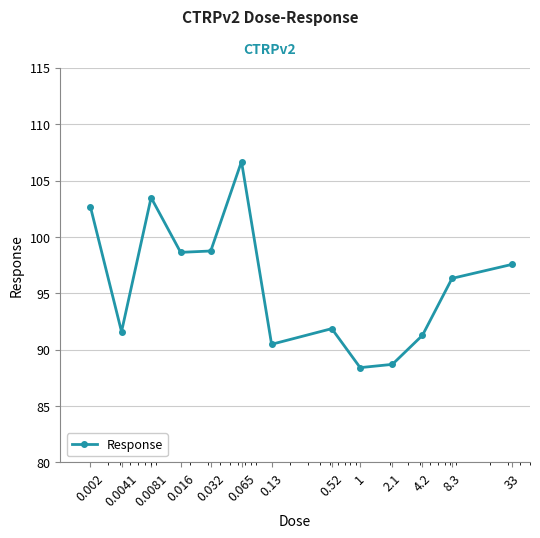

What is the smallest value displayed?

88.4